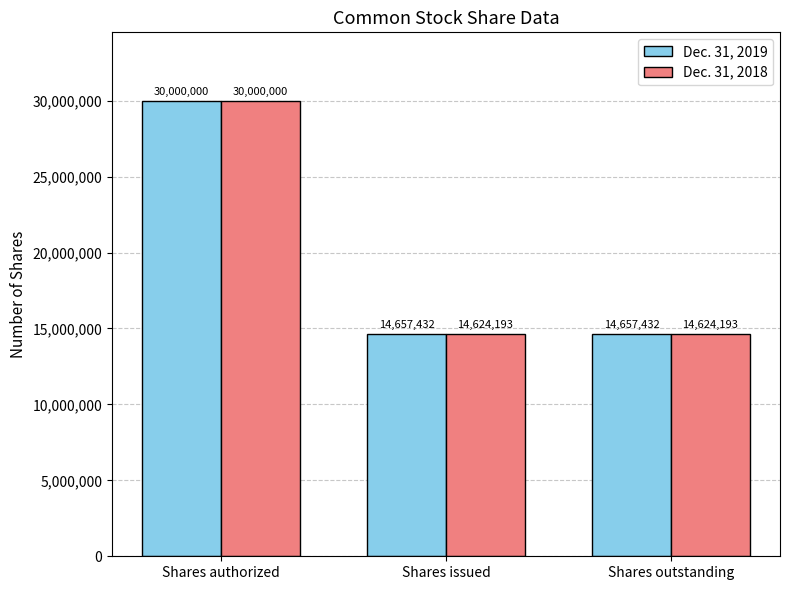

What is the average value of the Dec. 31, 2018 series?

19749462